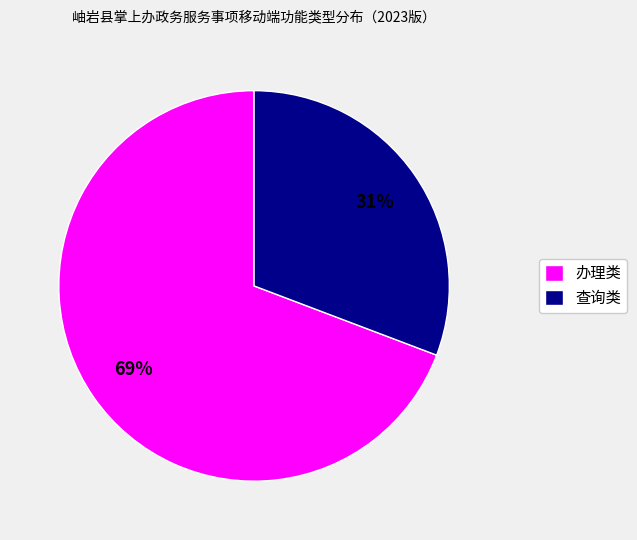

Combined, do 查询类 and 办理类 account for over 50%?

Yes